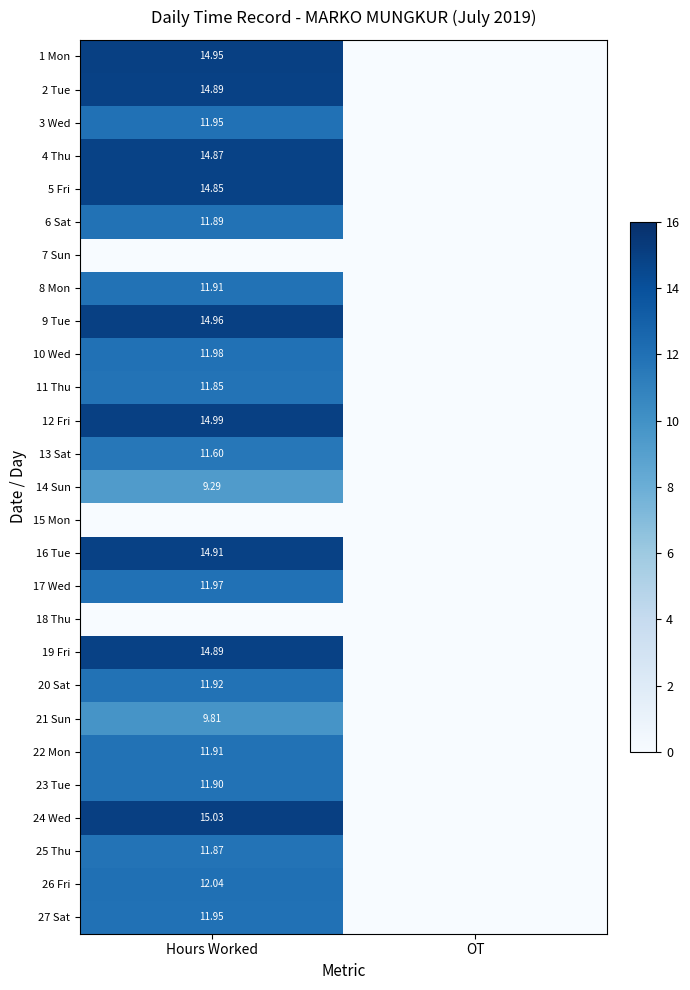

Which has a higher value, Hours Worked or OT?

Hours Worked